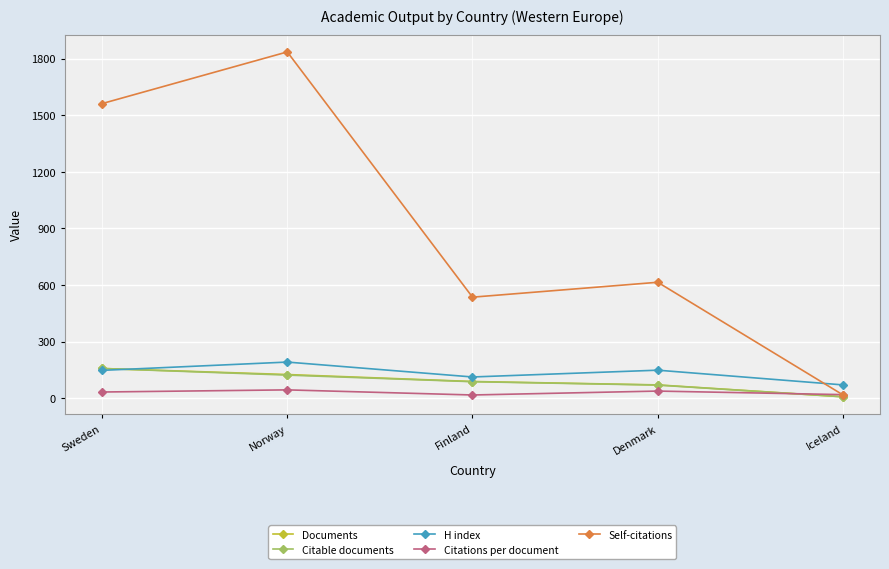

What is the value of the H index point at the 2nd from the left?

191.0